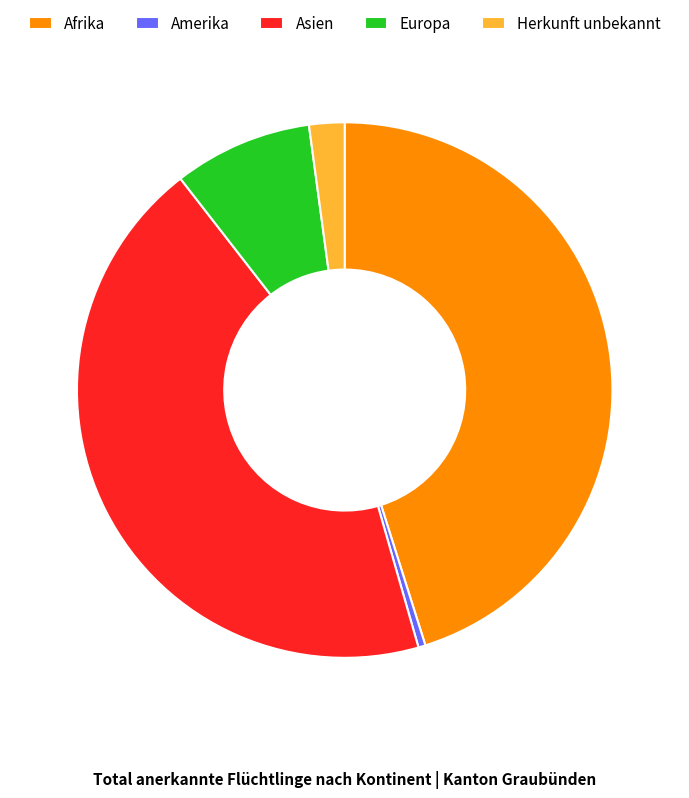

How many segments does this pie chart have?

5